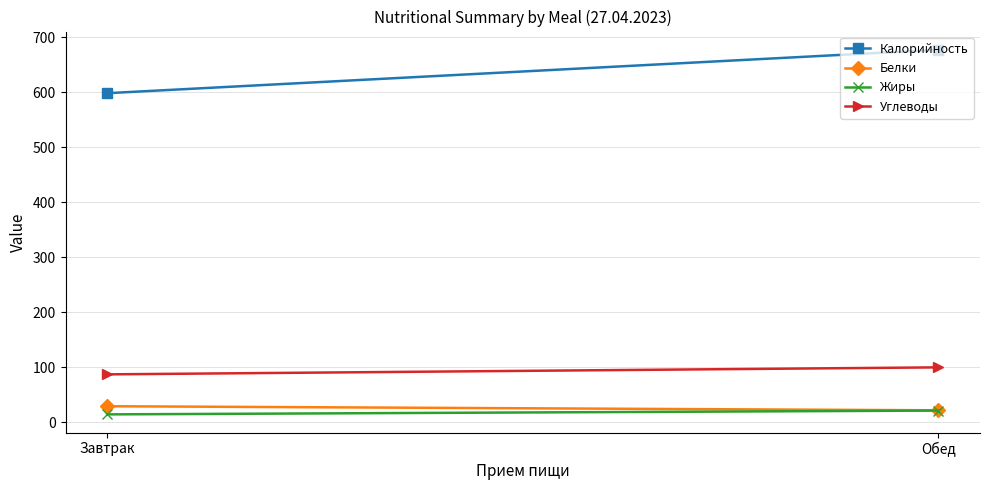

Rank the series by their maximum value, from lowest to highest.

Жиры, Белки, Углеводы, Калорийность